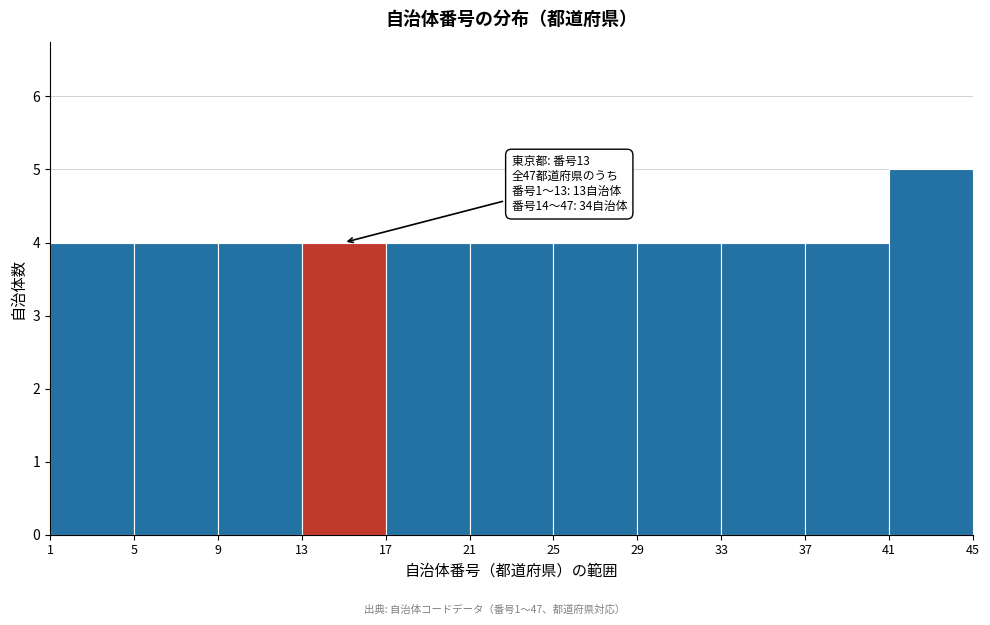

Over which range of the x-axis is the bar tallest?

41 to 45